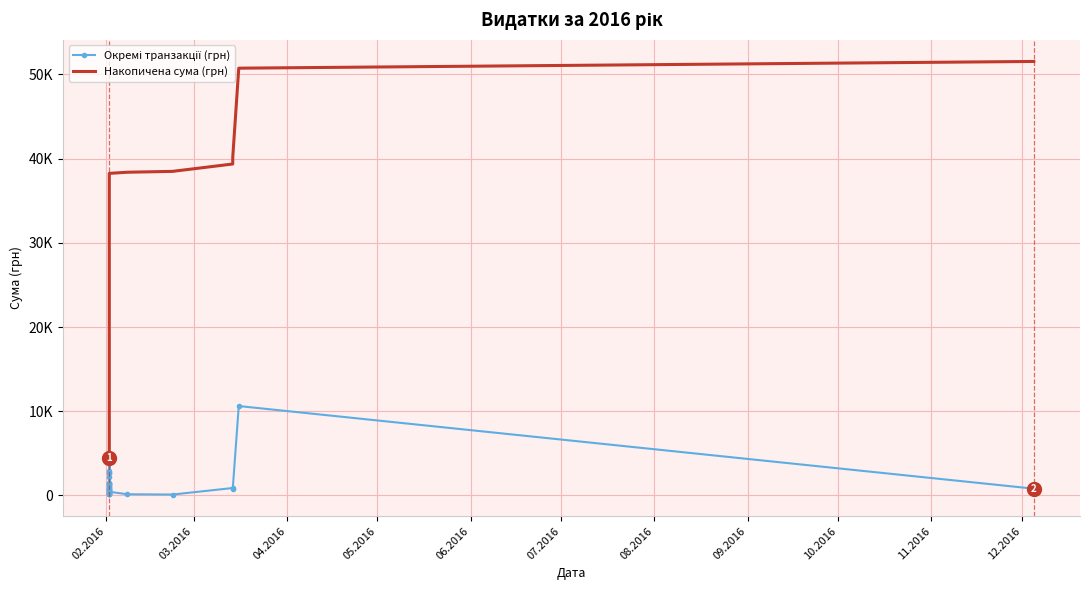

Reading right to left, what are all the values shown in this chart?

Окремі транзакції (грн): 799.3	10614.0	768.3	876.8	102.0	135.7	427.6	1529.3	2152.8	1160.0	145.3	1397.5	1407.7	2711.5	195.3	755.0	398.8	2850.0	4077.0	174.2	215.5	465.9	319.4	644.7	1242.2	945.7	605.5	829.0	765.8	4313.9	1440.0	2613.8	4469.8
Накопичена сума (грн): 51549.6	50750.2	40136.2	39367.9	38491.2	38389.2	38253.5	37825.9	36296.6	34143.8	32983.8	32838.5	31441.0	30033.3	27321.8	27126.5	26371.4	25972.6	23122.6	19045.7	18871.4	18656.0	18190.0	17870.6	17225.9	15983.6	15037.9	14432.4	13603.4	12837.6	8523.6	7083.6	4469.8